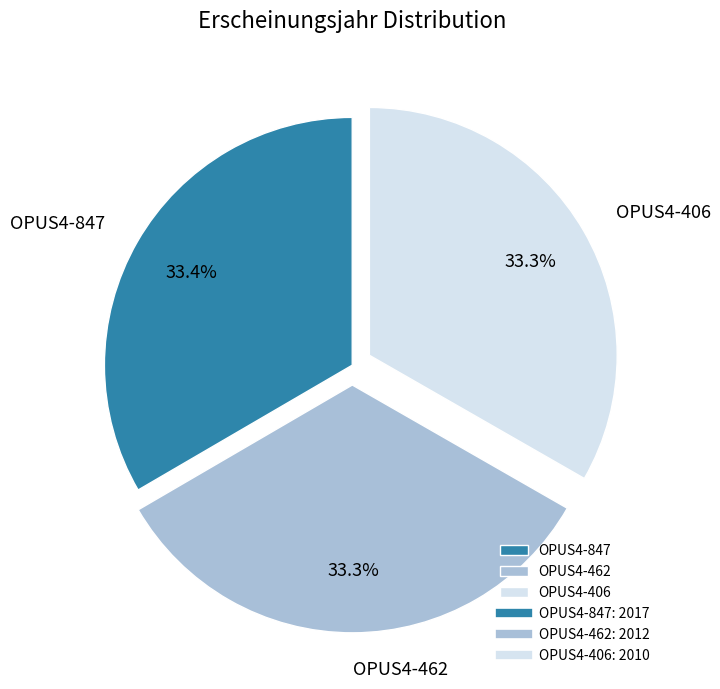

What percentage is NOT represented by OPUS4-847?

66.6%